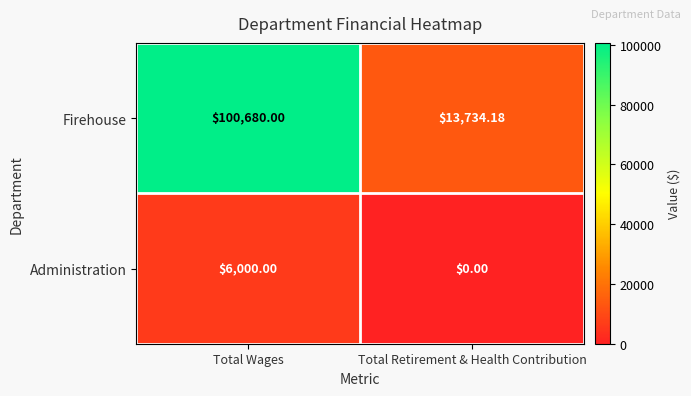

Is the value of Administration at Total Retirement & Health Contribution greater than the value of Firehouse at Total Wages?

No